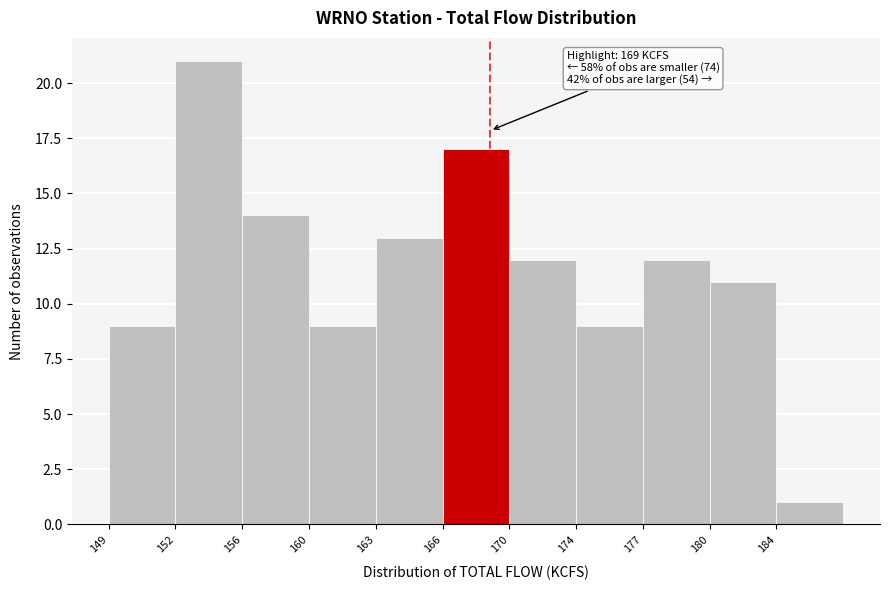

Reading left to right, extract all data points from this chart.

9	21	14	9	13	17	12	9	12	11	1